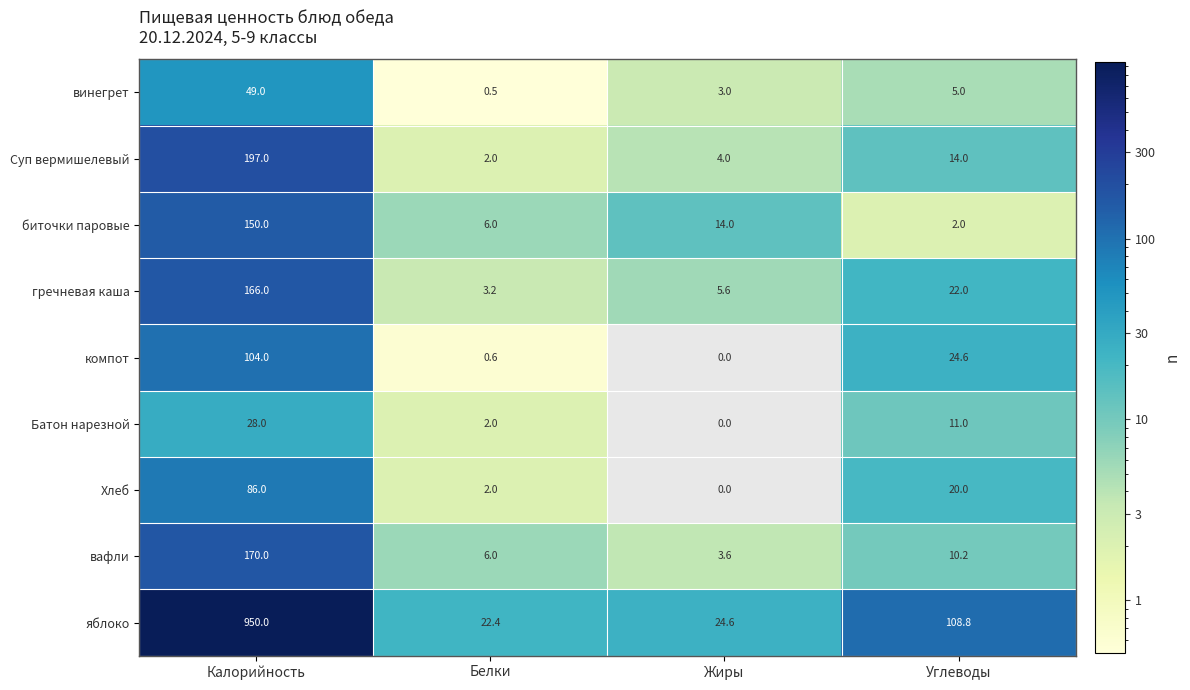

How many values in компот are above zero?

3